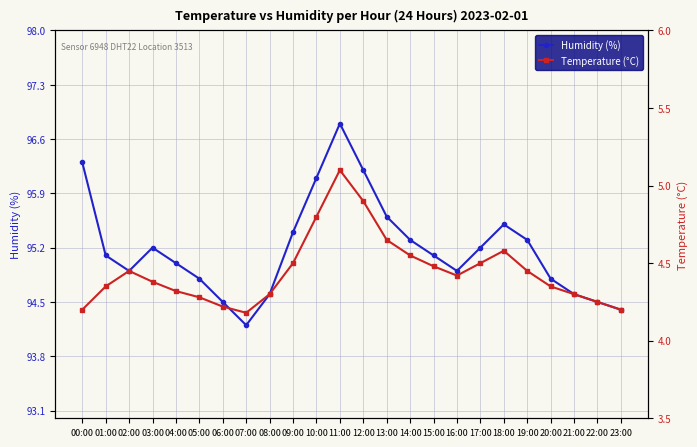

True or false: Temperature (°C) and Humidity (%) cross at least once.

False